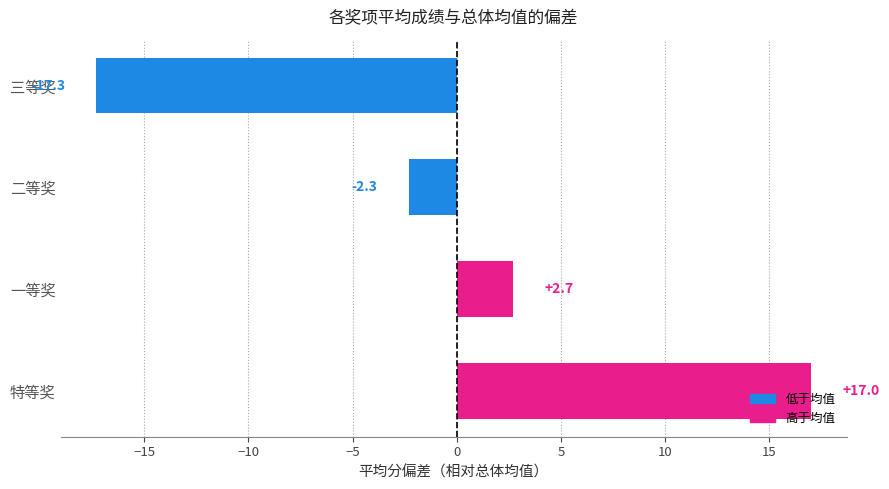

How many values are below zero?

2